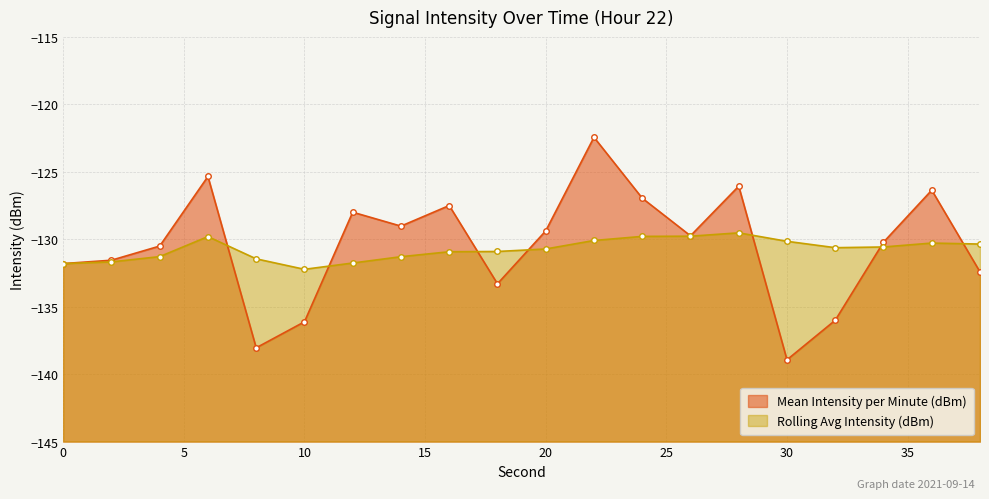

What is the value of the Mean Intensity per Minute (dBm) point at the 11th from the left?

-129.4